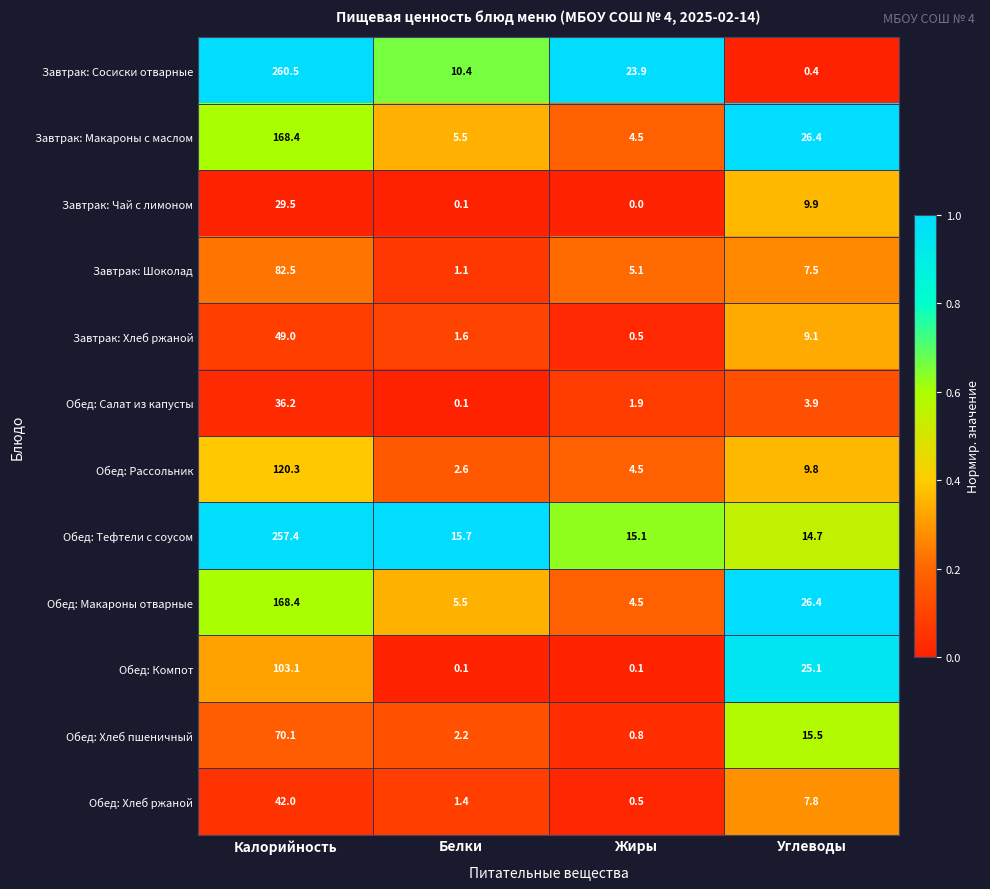

At how many categories does at least one series exceed 0?

4